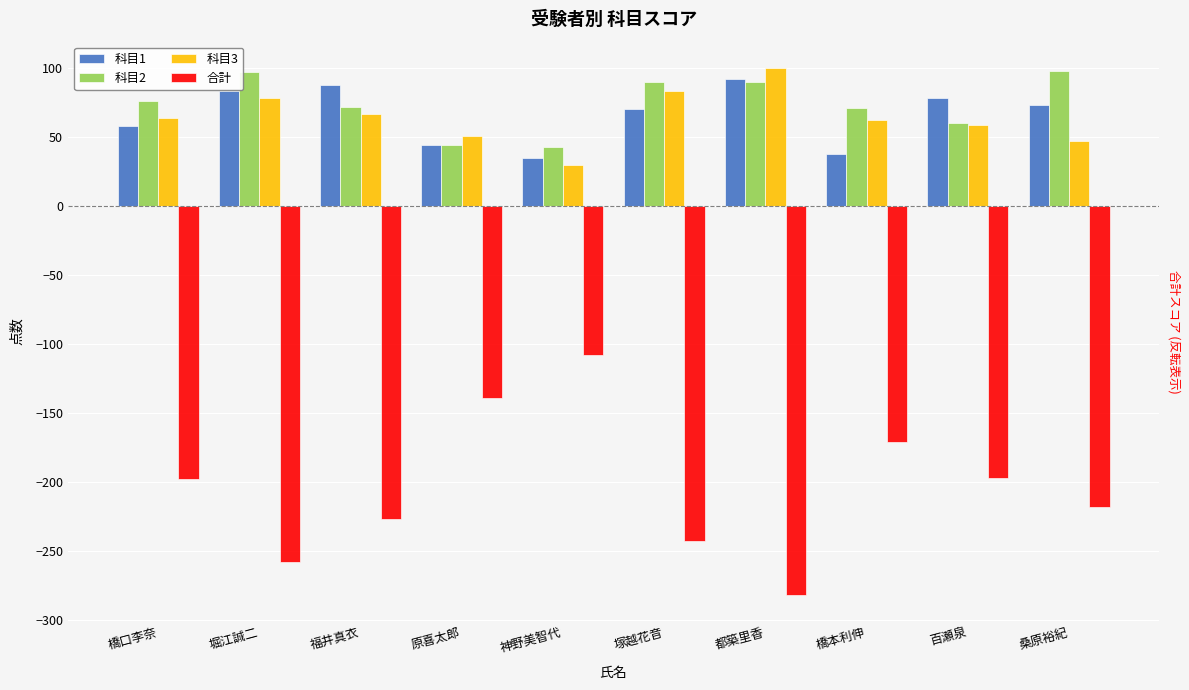

True or false: 科目3 has a value of 83 at 塚越花音.

True